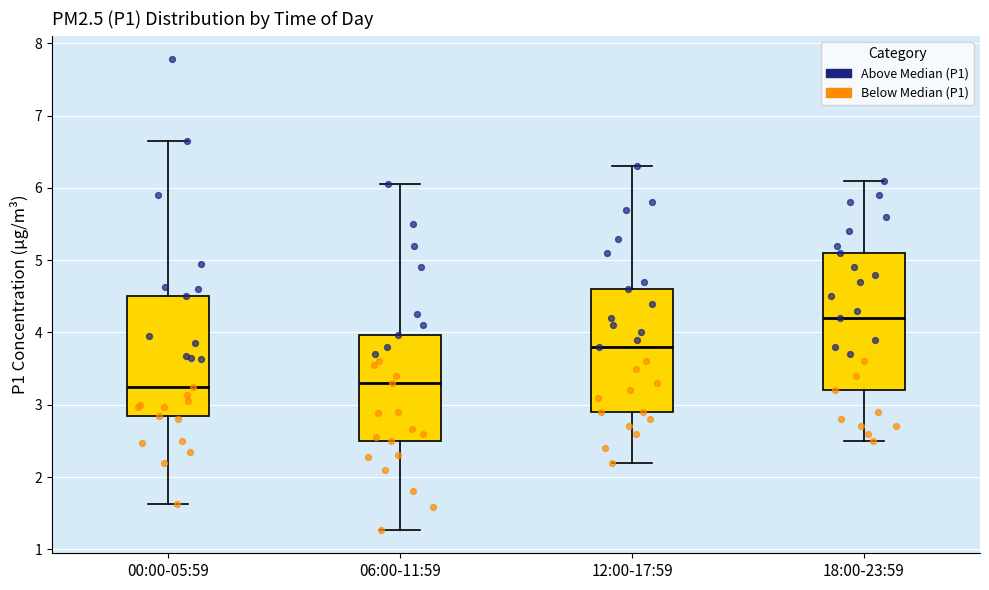

Reading left to right, read every box against the y-axis: the position of its median line, the range the box covers, and the ends of its whiskers. The values are not printed on the chart, so give them approximately, as read against the axis.

00:00-05:59: median 3.3, box 2.9 to 4.5, whiskers 1.6 to 6.7
06:00-11:59: median 3.3, box 2.5 to 4.0, whiskers 1.3 to 6.1
12:00-17:59: median 3.8, box 2.9 to 4.6, whiskers 2.2 to 6.3
18:00-23:59: median 4.2, box 3.2 to 5.1, whiskers 2.5 to 6.1